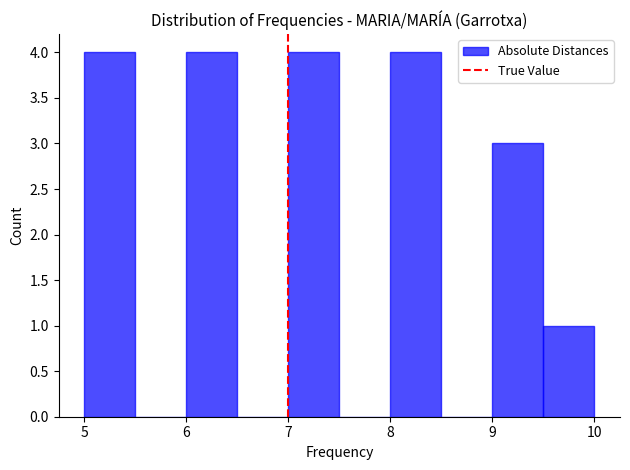

Reading left to right, list every bar in this chart as the range it spans on the x-axis followed by its height. The values are not printed on the chart, so give them approximately, as read against the axis.

5.0 to 5.5: 4
5.5 to 6.0: 0
6.0 to 6.5: 4
6.5 to 7.0: 0
7.0 to 7.5: 4
7.5 to 8.0: 0
8.0 to 8.5: 4
8.5 to 9.0: 0
9.0 to 9.5: 3
9.5 to 10.0: 1